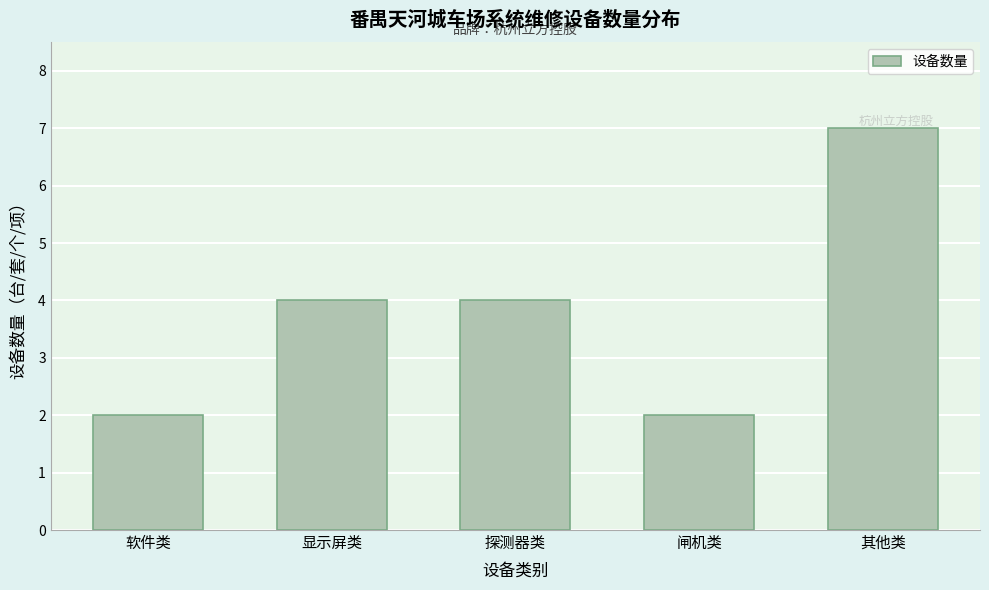

What position from the left is 闸机类?

4